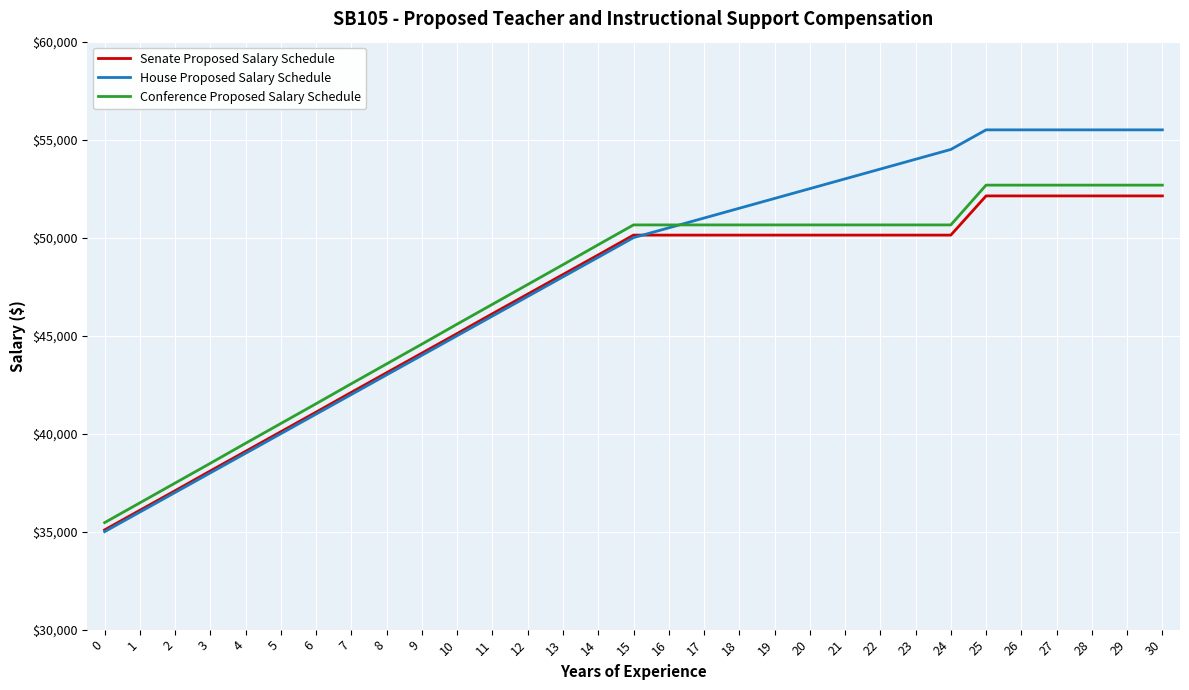

What is the lowest value of the House Proposed Salary Schedule series?

35000